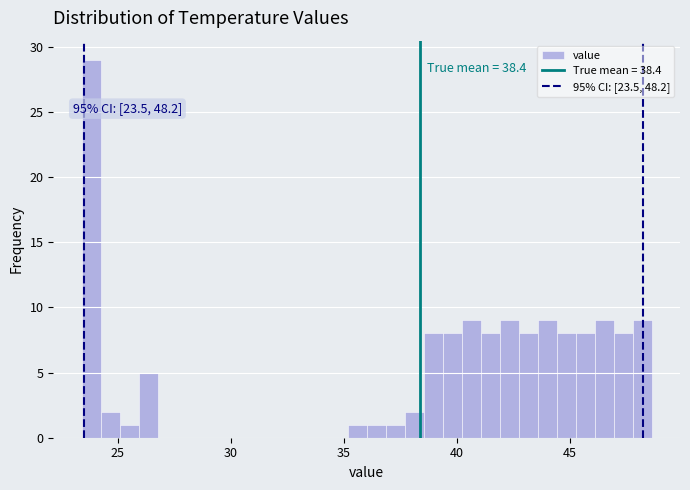

Read against the x-axis, roughly where is the centre of the tallest bar?

24.0